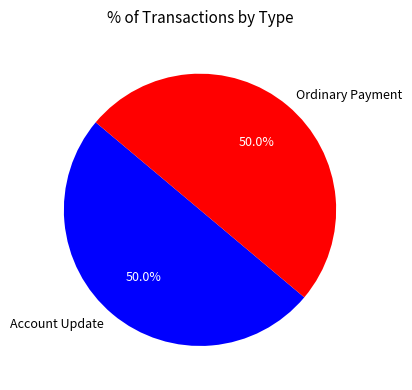

Combined, do Ordinary Payment and Account Update account for over 50%?

Yes